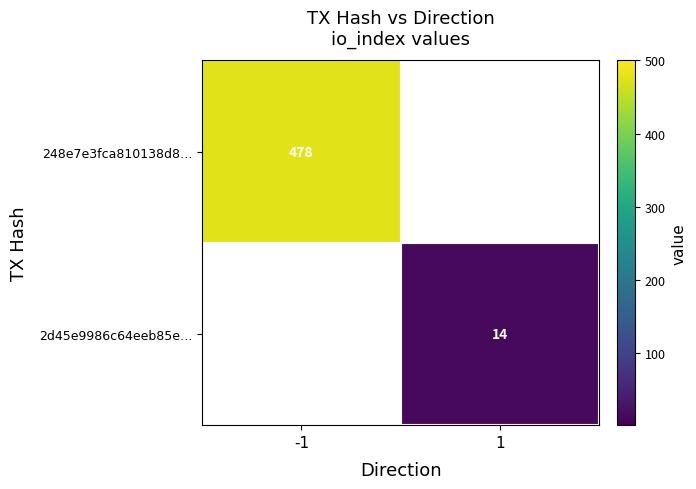

Is it true that 248e7e3fca810138d8… equals 478 at -1?

True